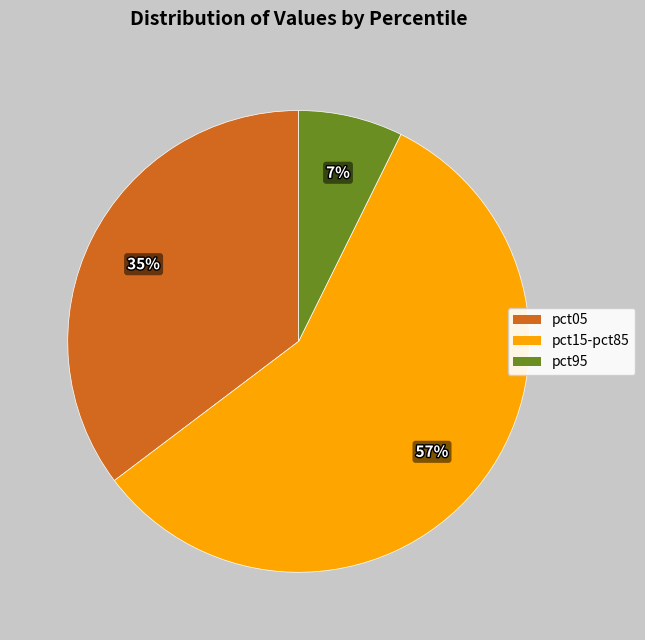

The pct95 slice represents 13% of the pie. True or false?

False